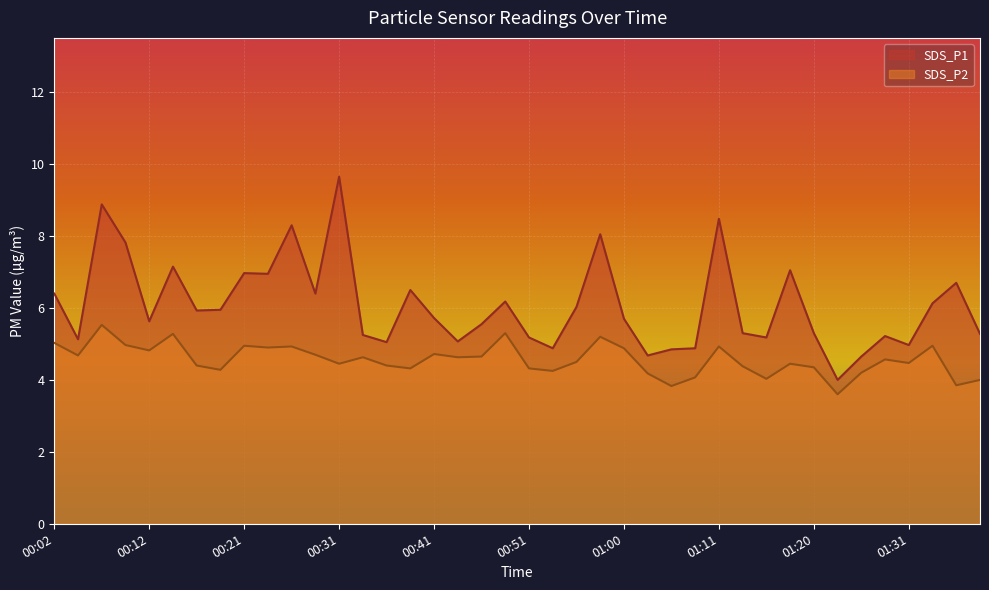

What is the label of the 11th point from the left?

00:26